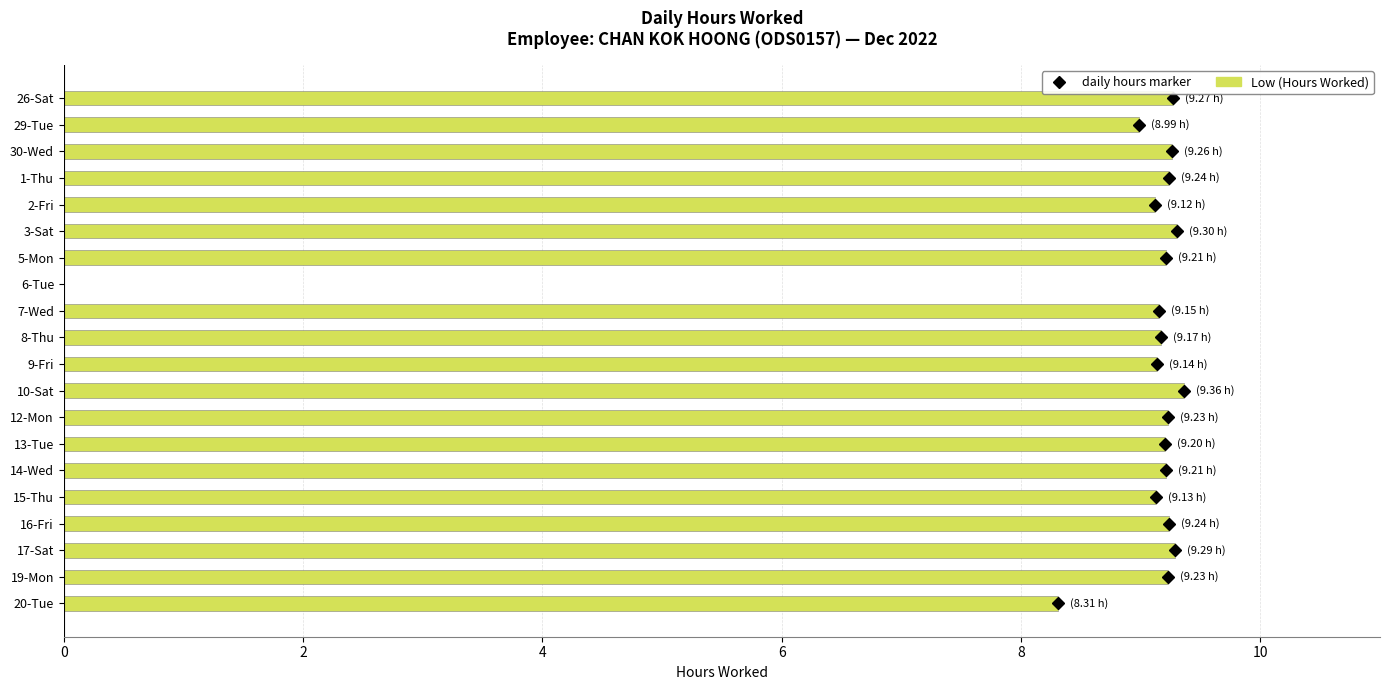

What is the average value?

8.7